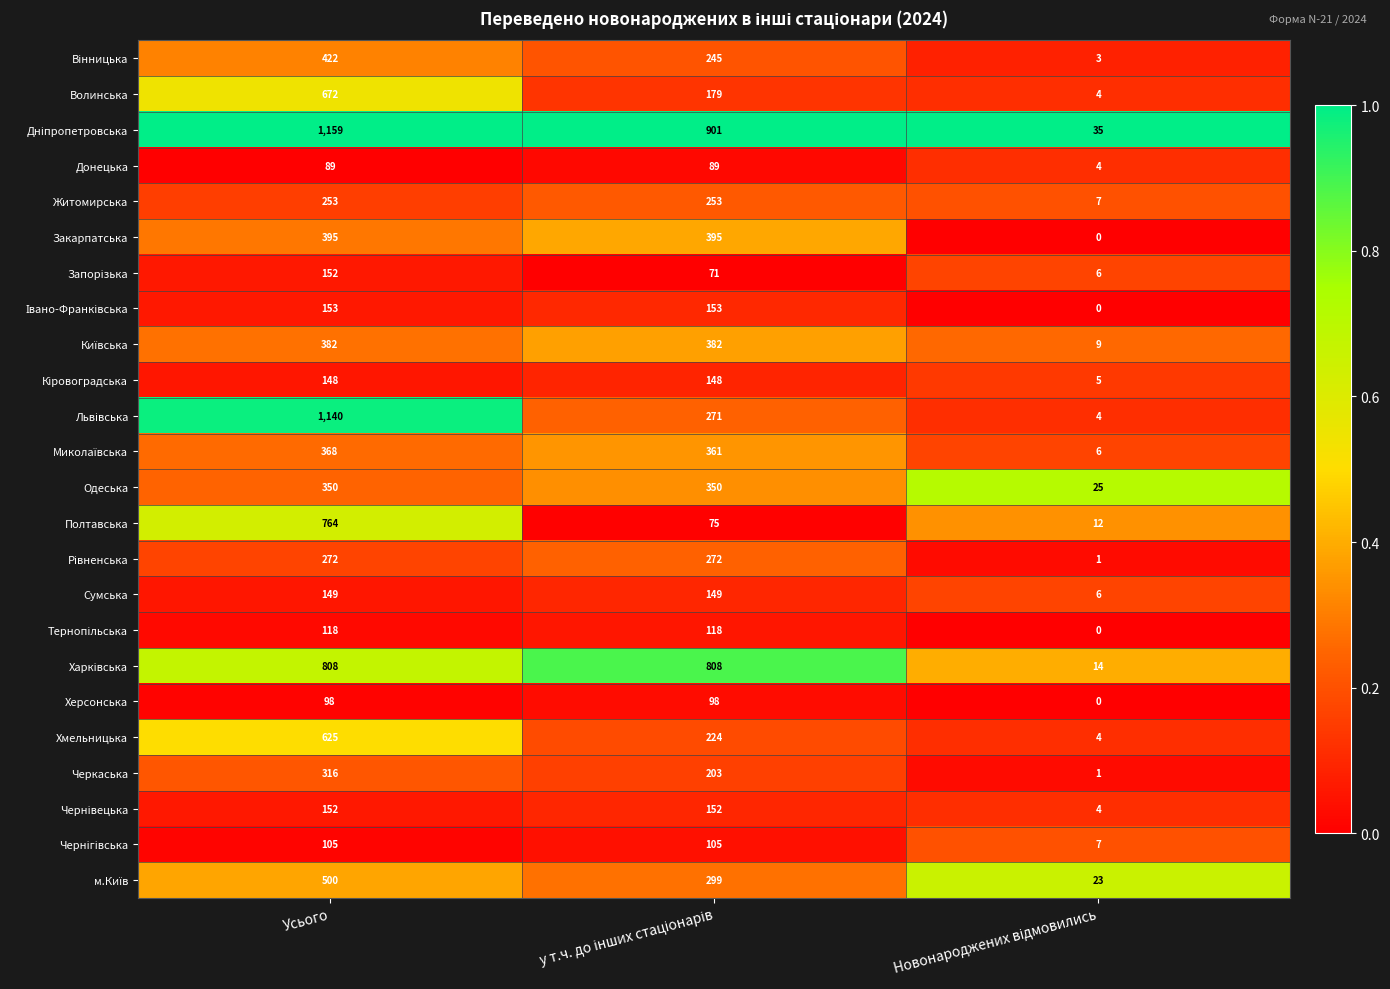

At which category is the sum across all series the highest?

Усього